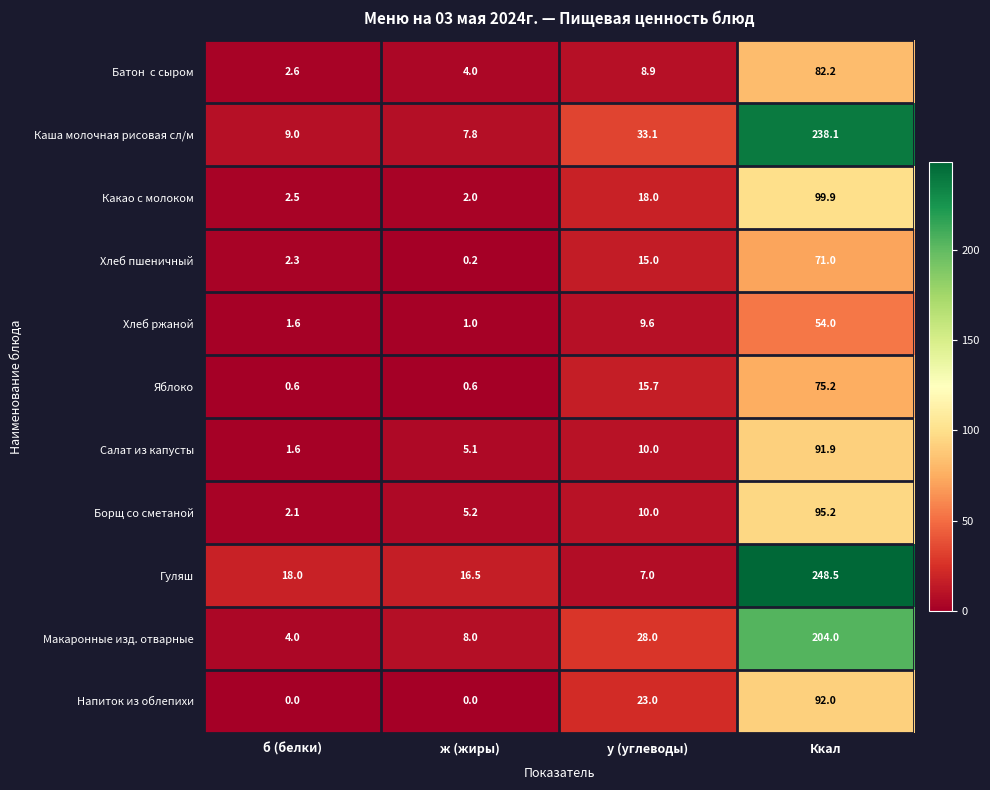

Which series has the widest spread of values?

Гуляш